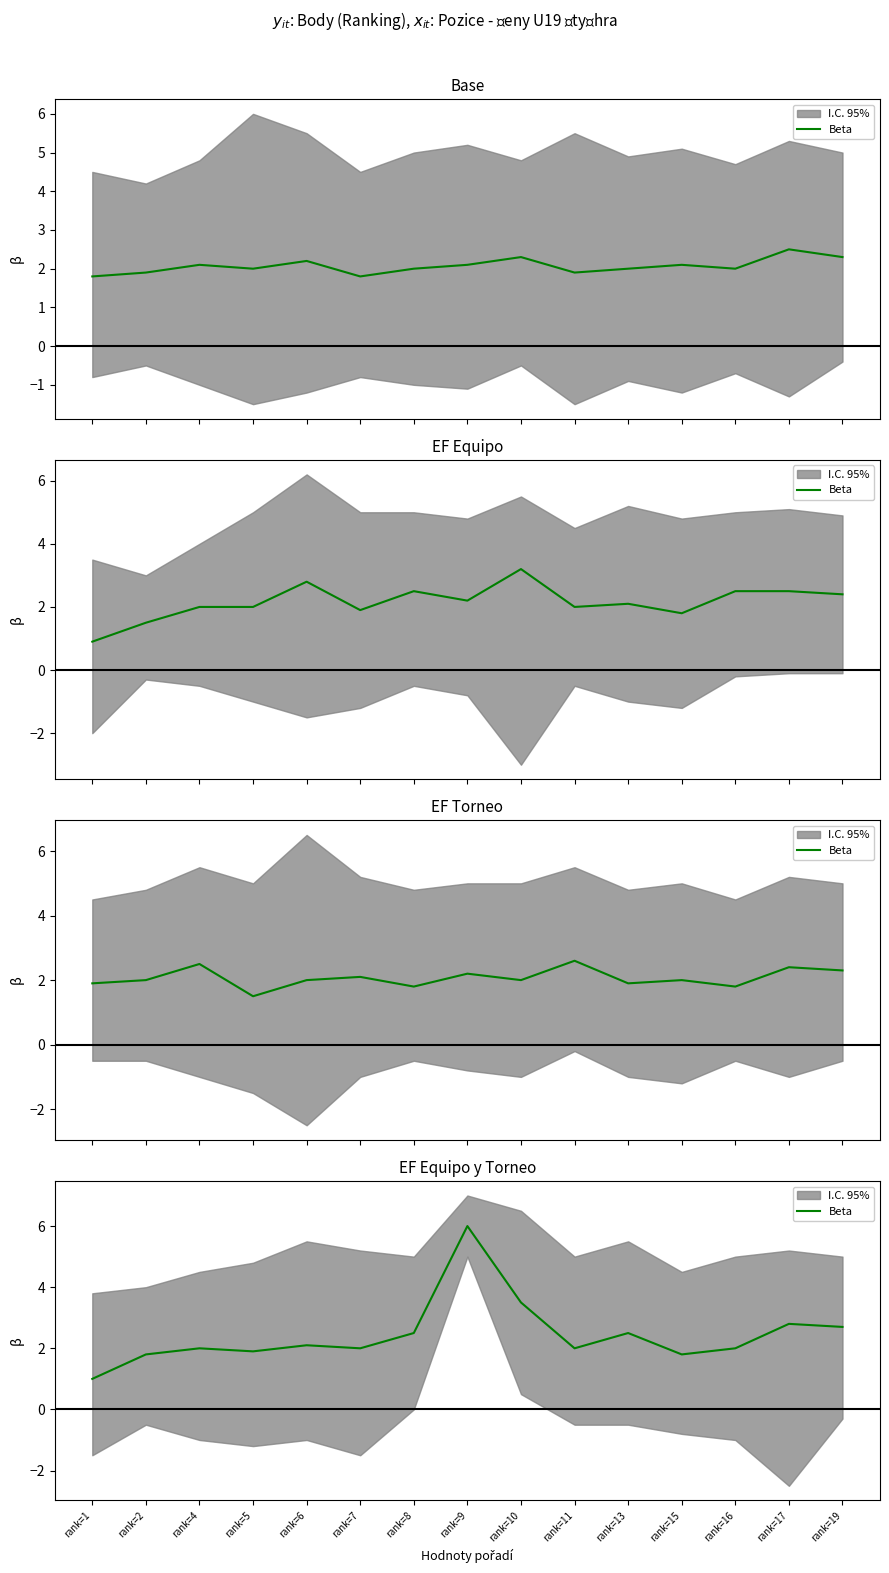

What is the change in value from rank=7 to rank=10?

+1.5